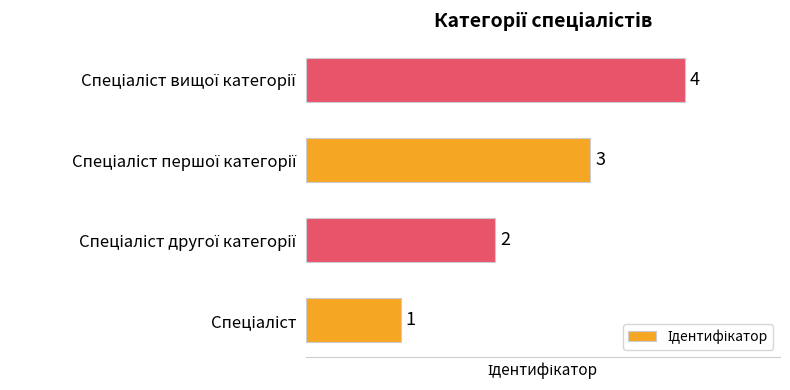

What is the difference between the maximum and minimum values?

3